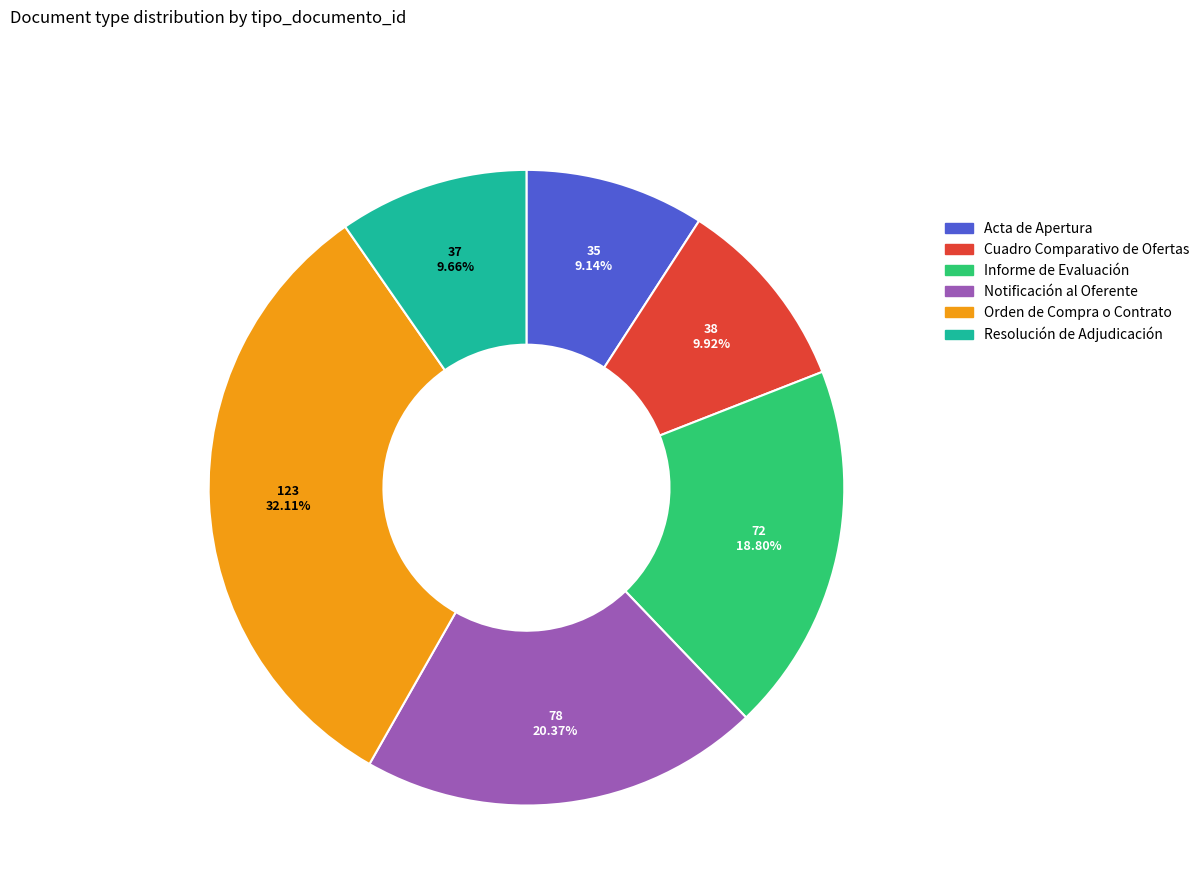

Is the sum of Orden de Compra o Contrato and Resolución de Adjudicación greater than half?

No